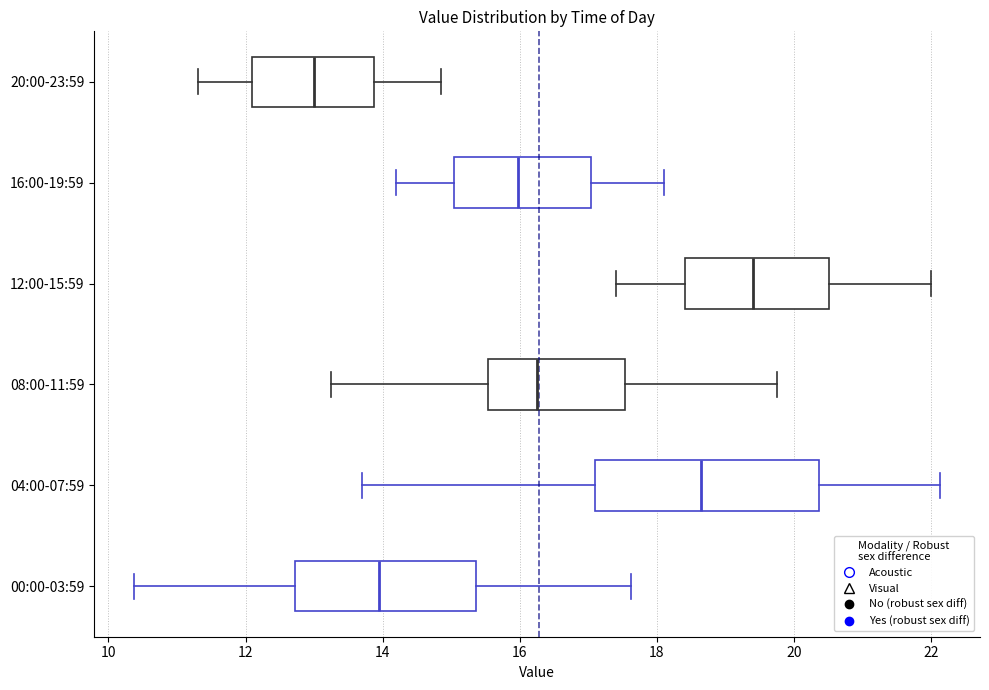

Which box's median line is the furthest to the right?

12:00-15:59